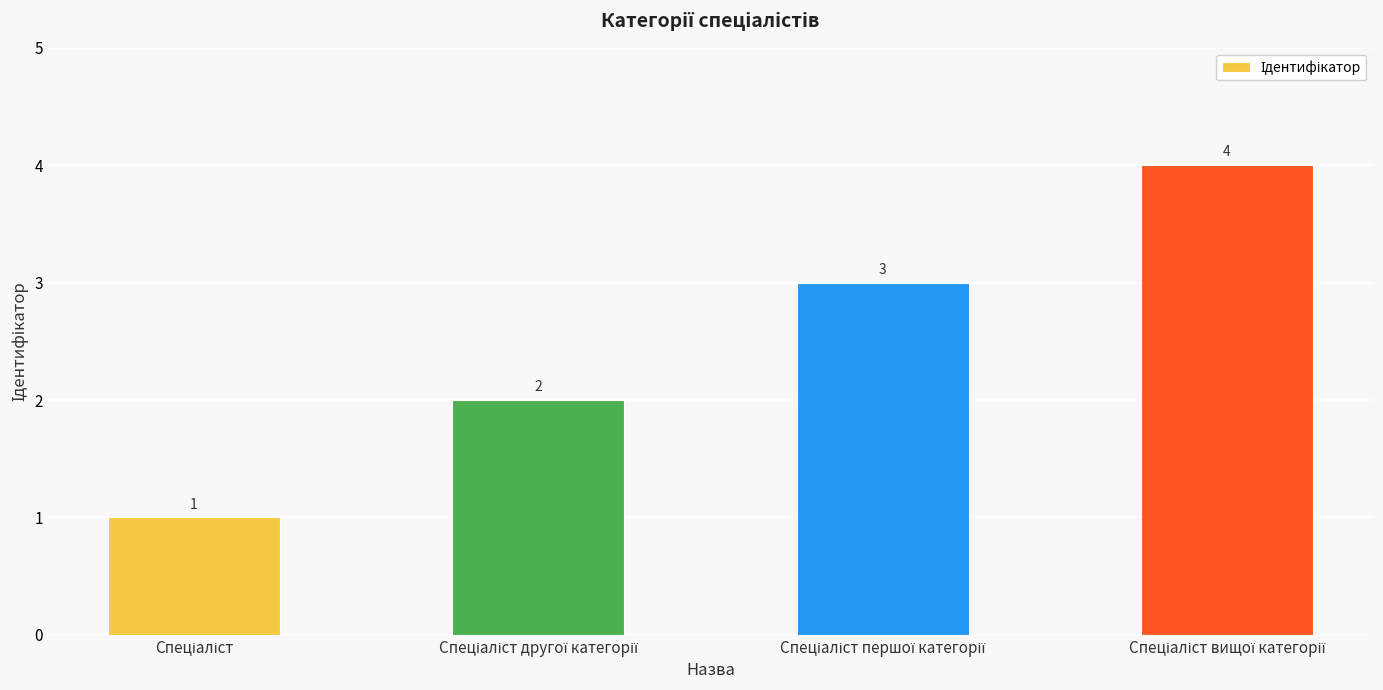

What is the sum of all values?

10